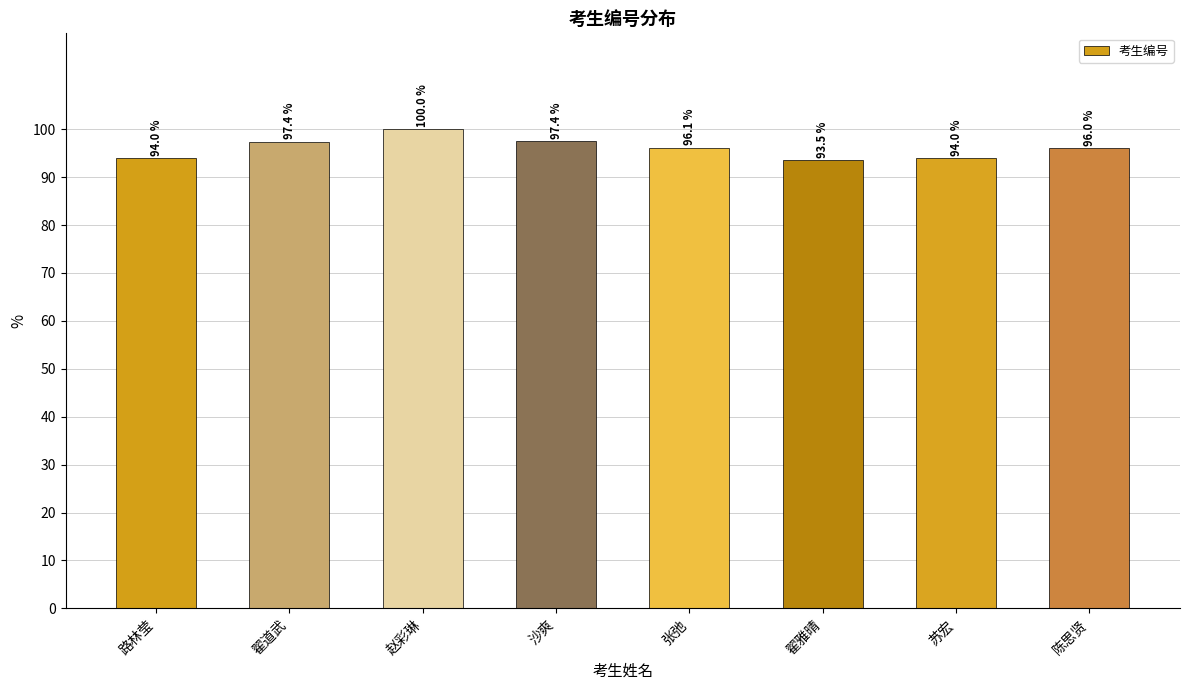

True or false: the data shows 96.0 at 陈思贤.

True